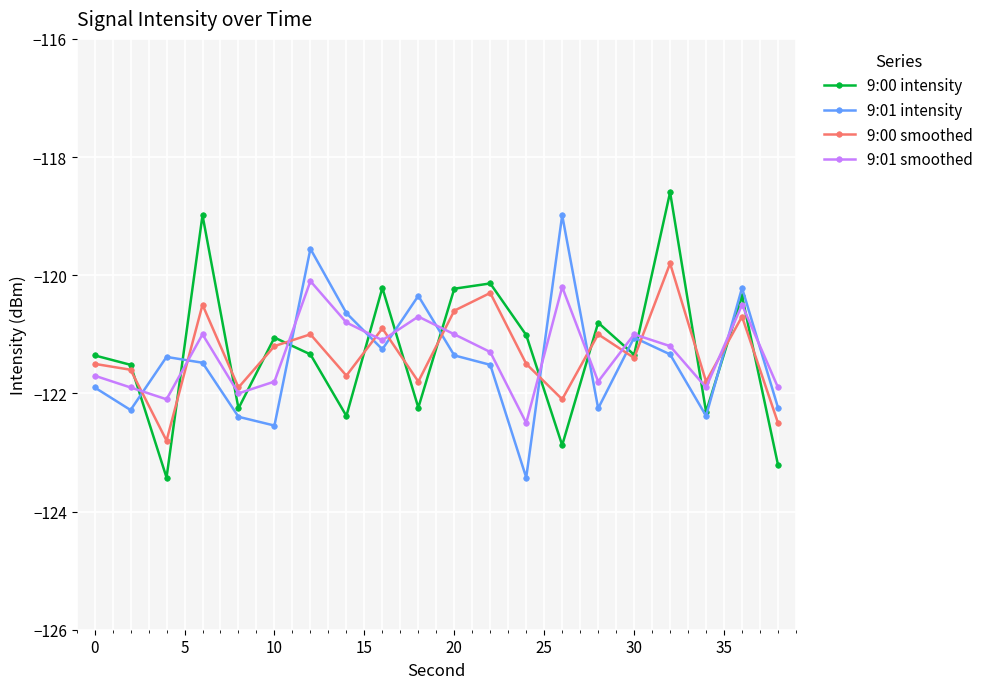

What is the difference between the second highest and minimum values in the 9:01 smoothed series?

2.3